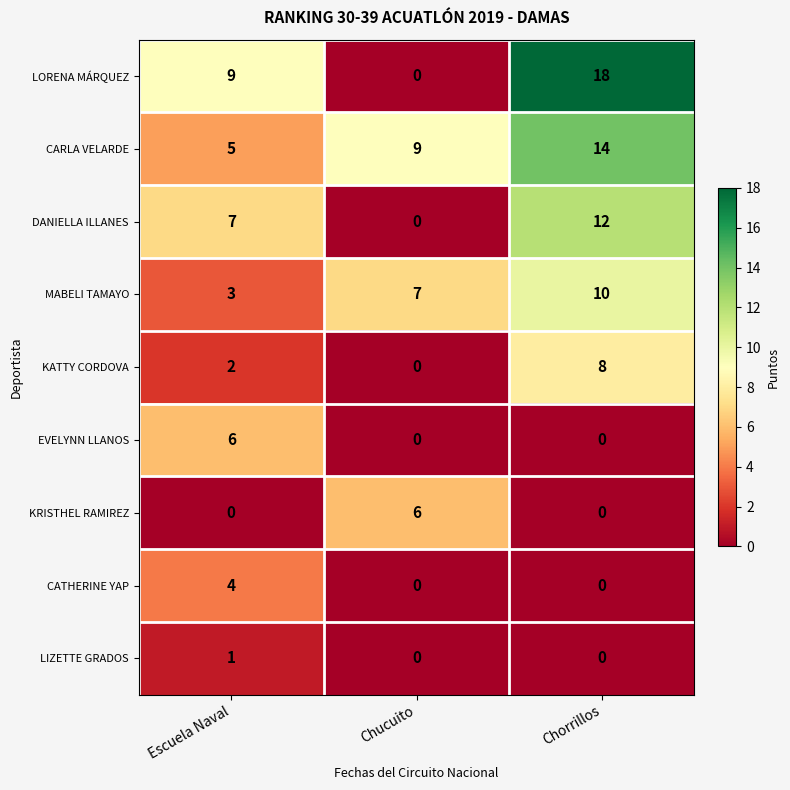

Which category has the lowest value in the KATTY CORDOVA series?

Chucuito